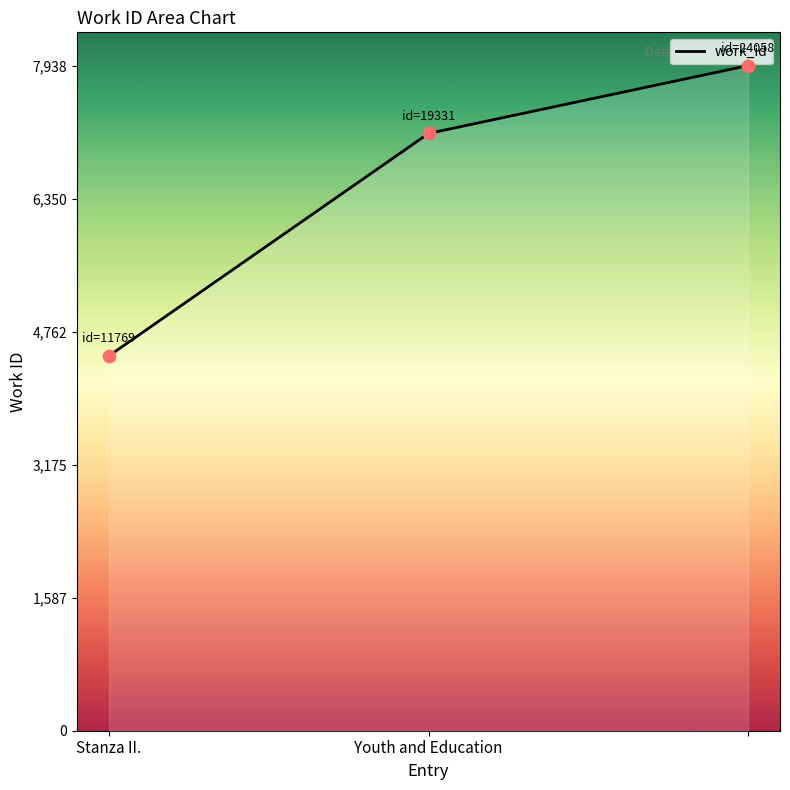

What is the minimum value shown in the chart?

4474